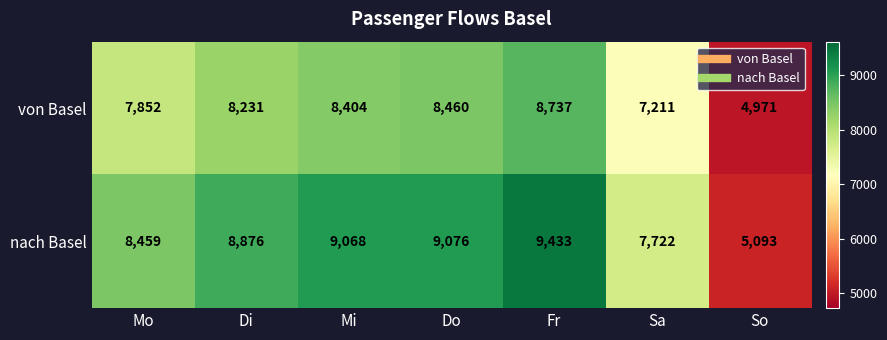

Is it true that nach Basel equals 8937 at So?

False